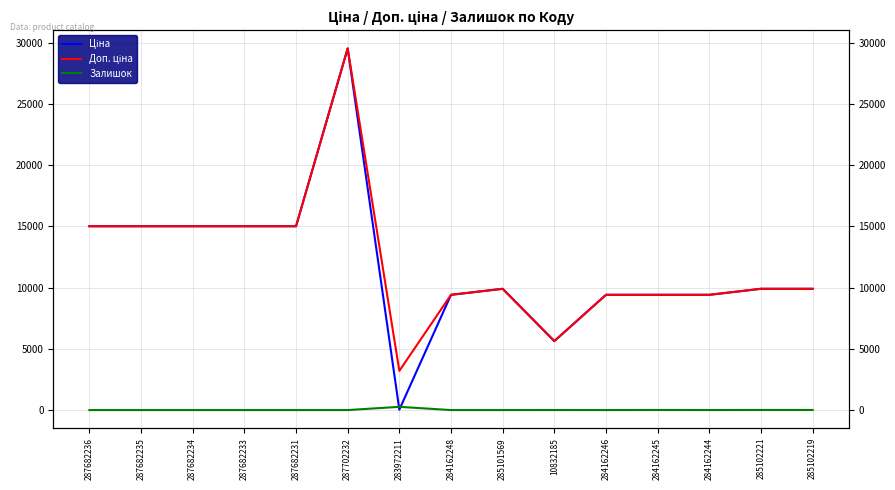

What is the greatest value displayed?

29548.9